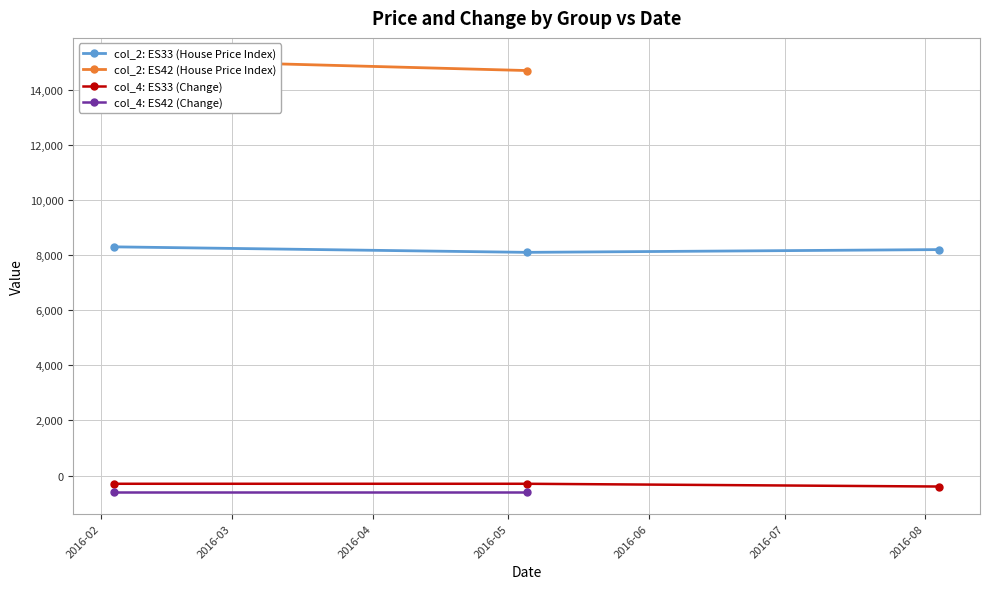

What is the minimum value for col_2: ES33 (House Price Index)?

8100